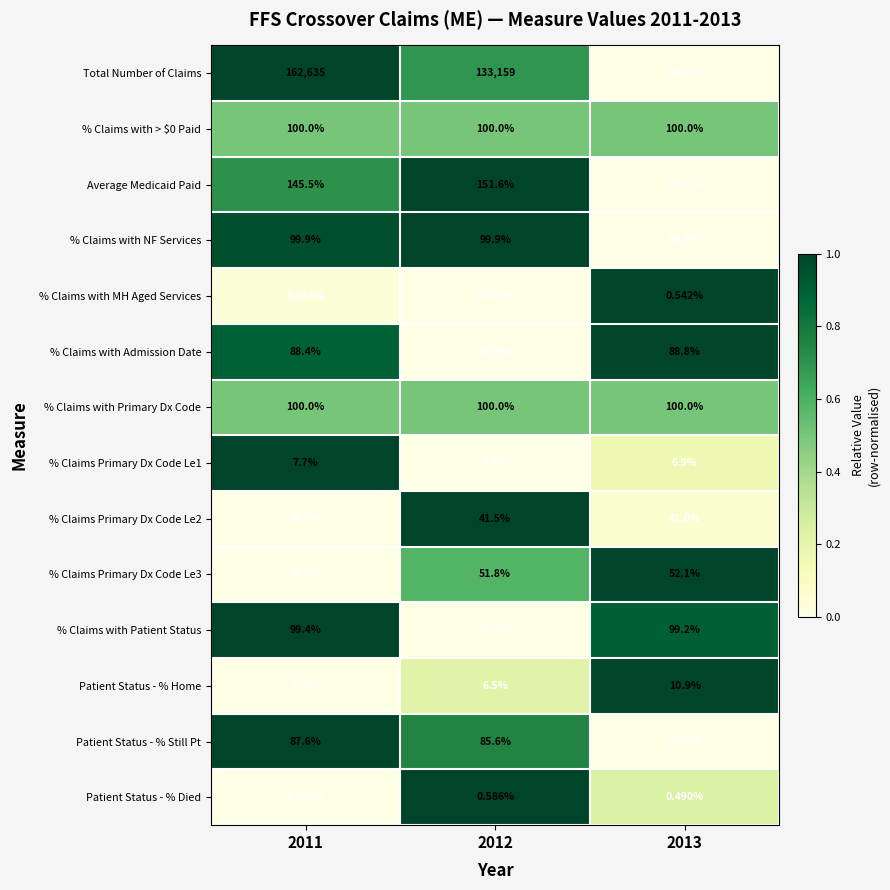

At how many categories does at least one series exceed 0?

3